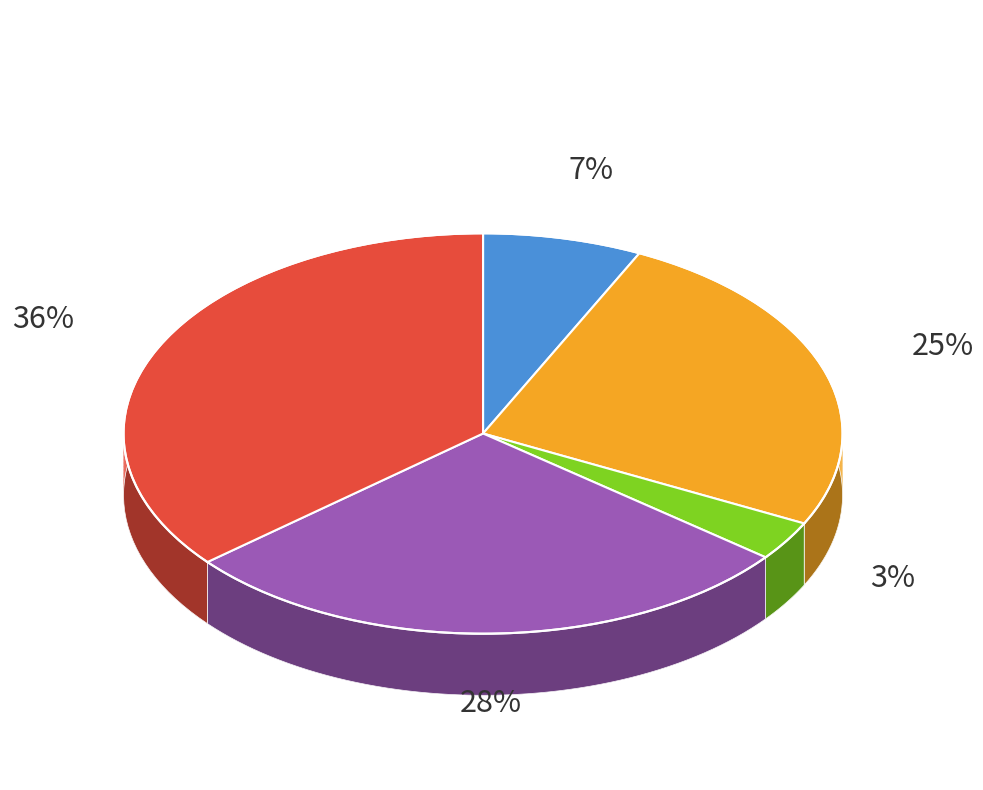

The K.S.A INGENIERIA SOCIEDAD ANONIMA slice represents 14% of the pie. True or false?

False